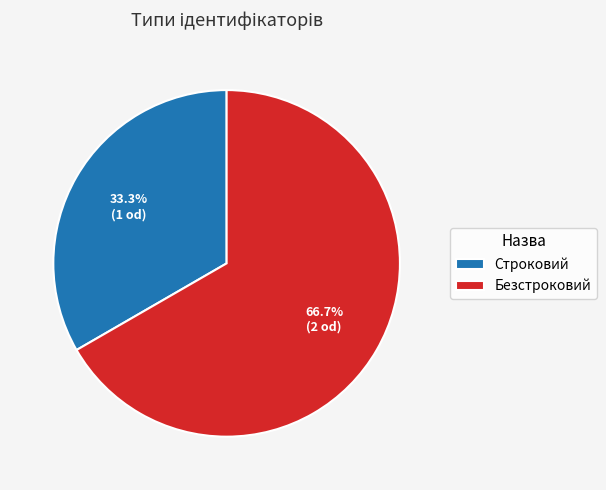

How many slices are in this pie chart?

2